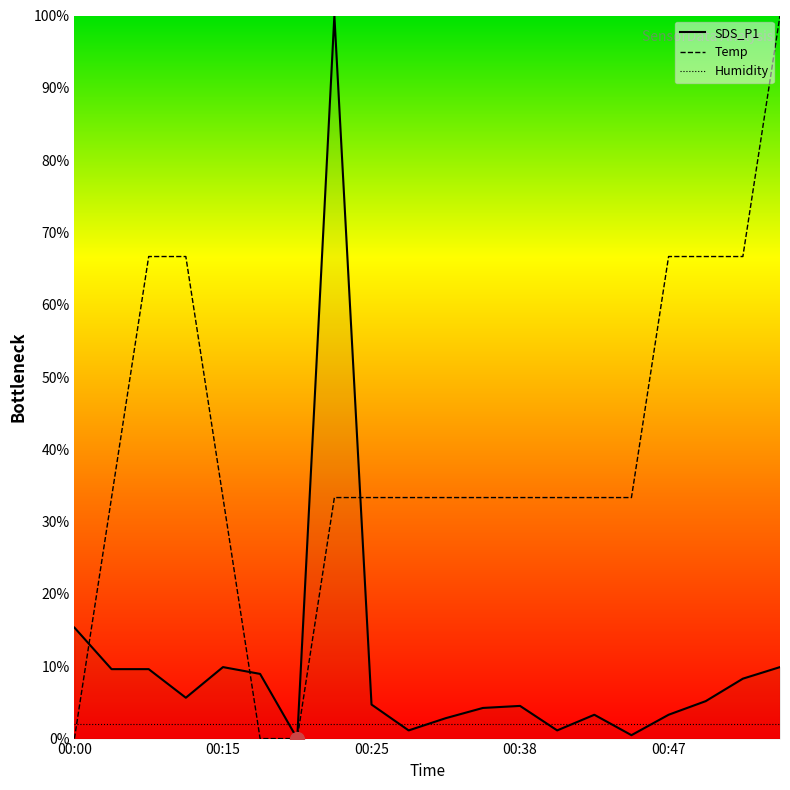

List the series in order of their overall mean, lowest first.

Humidity, SDS_P1, Temp